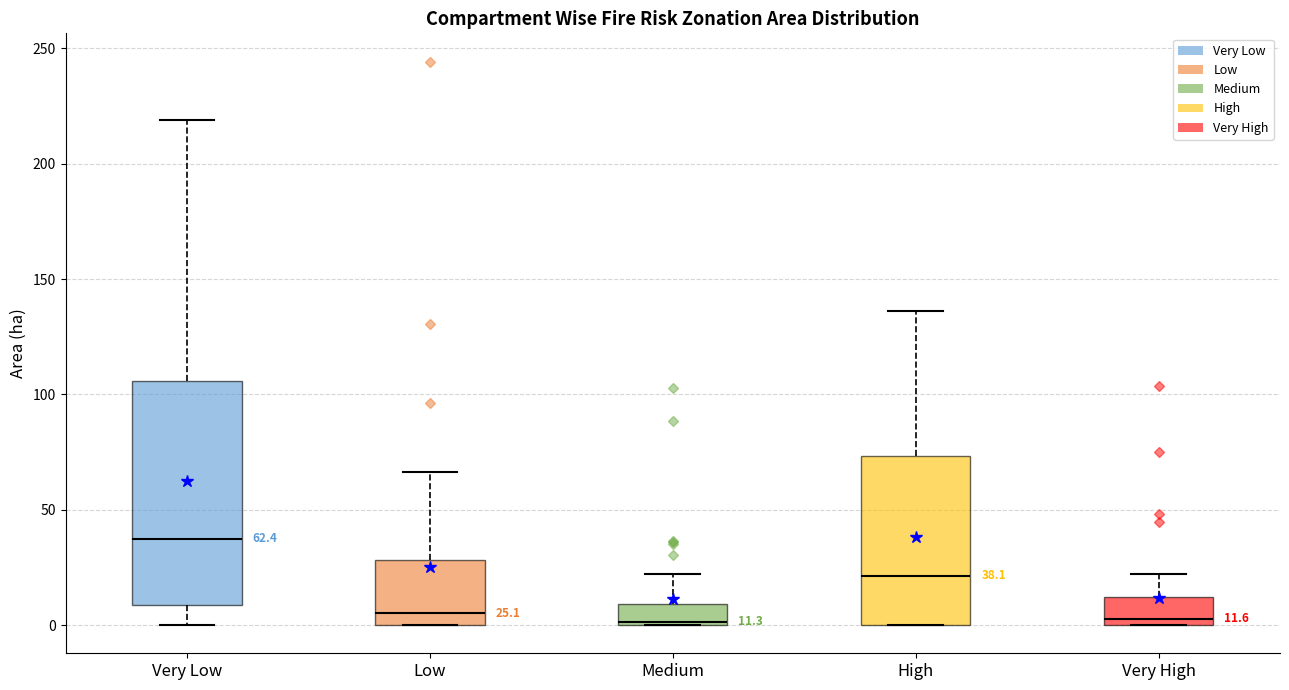

Which box is the tallest, from its lower edge to its upper edge?

Very Low